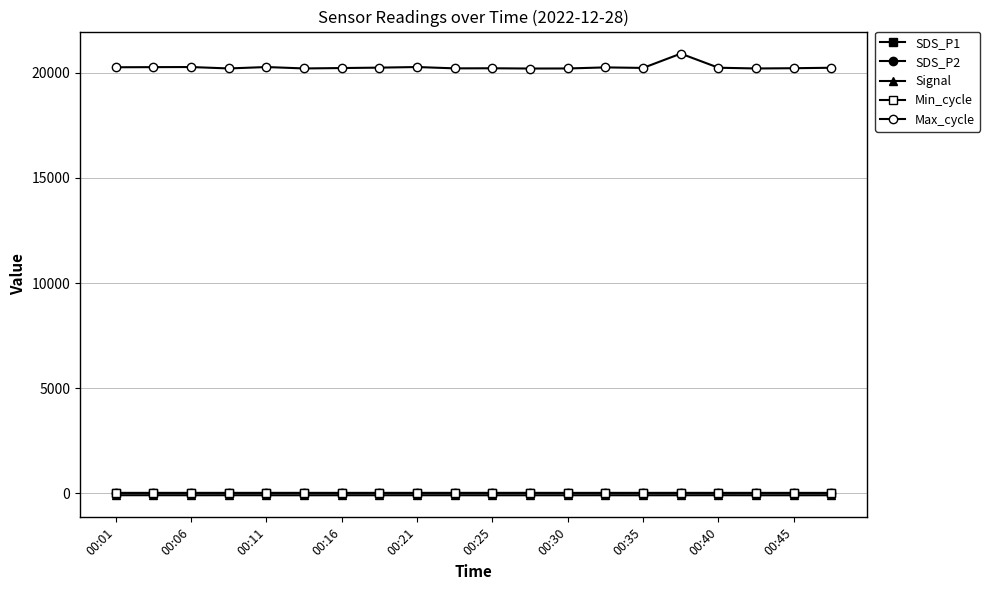

What is the difference between the maximum and minimum values in the SDS_P2 series?

1.8